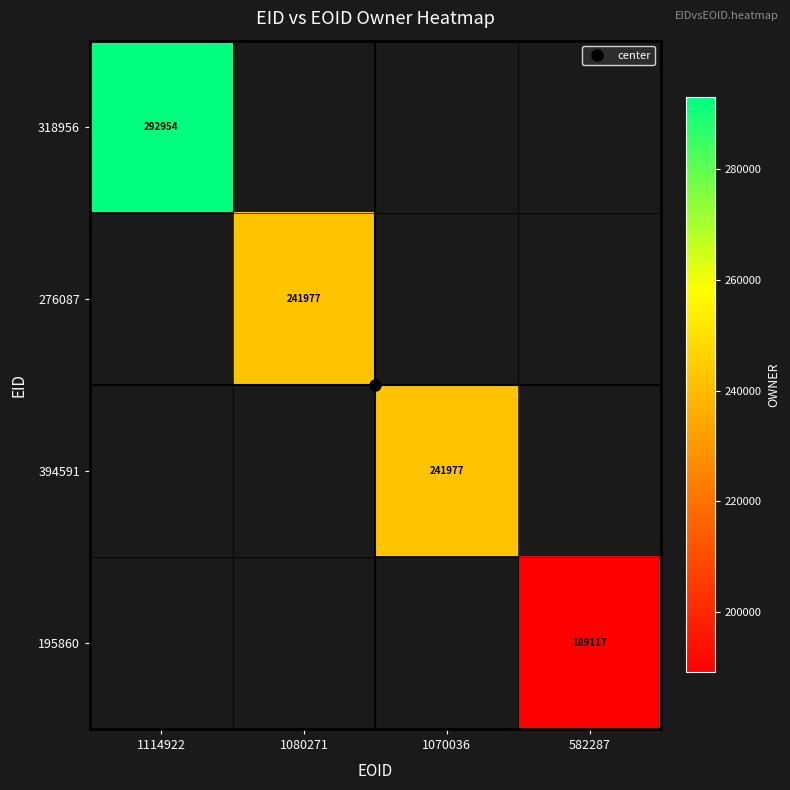

Rank the categories by 276087 value from highest to lowest.

1114922, 1080271, 1070036, 582287